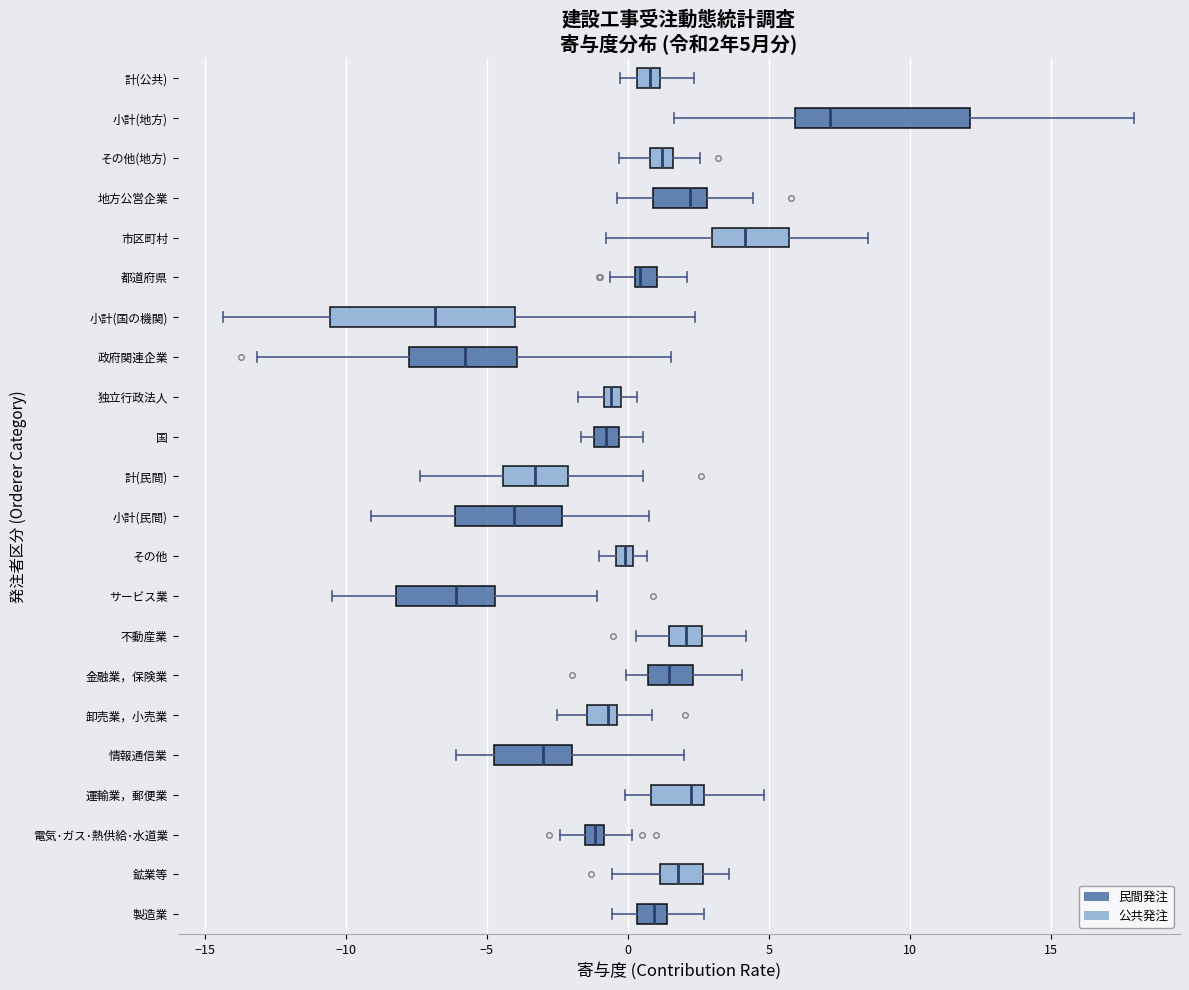

Which box has the furthest to the right median line?

小計(地方)